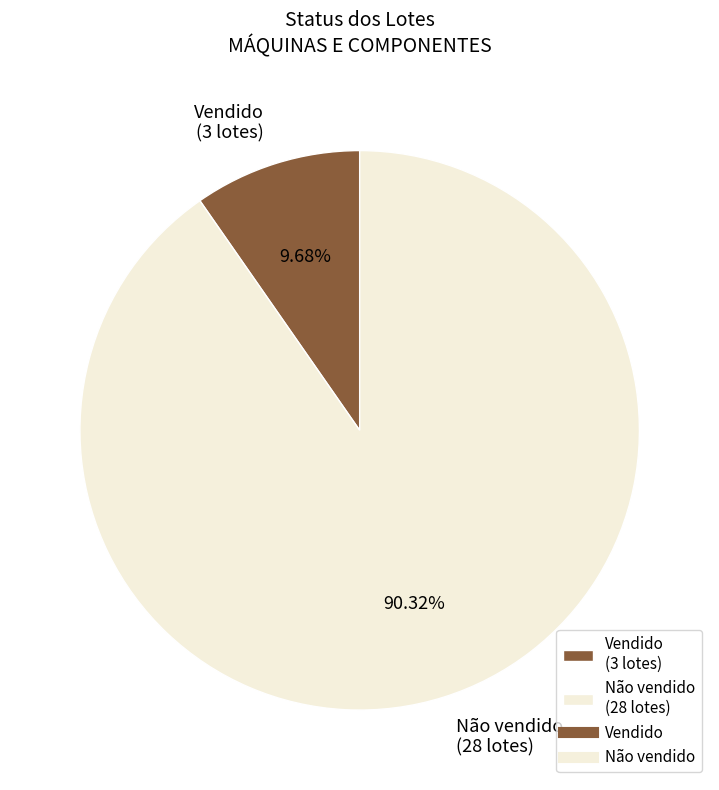

Which category has the biggest portion of the pie?

Não vendido